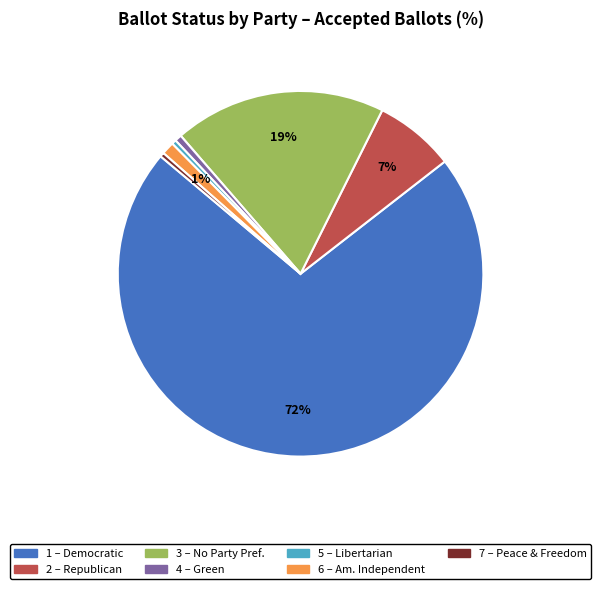

To the nearest percent, what is the average slice percentage?

14%